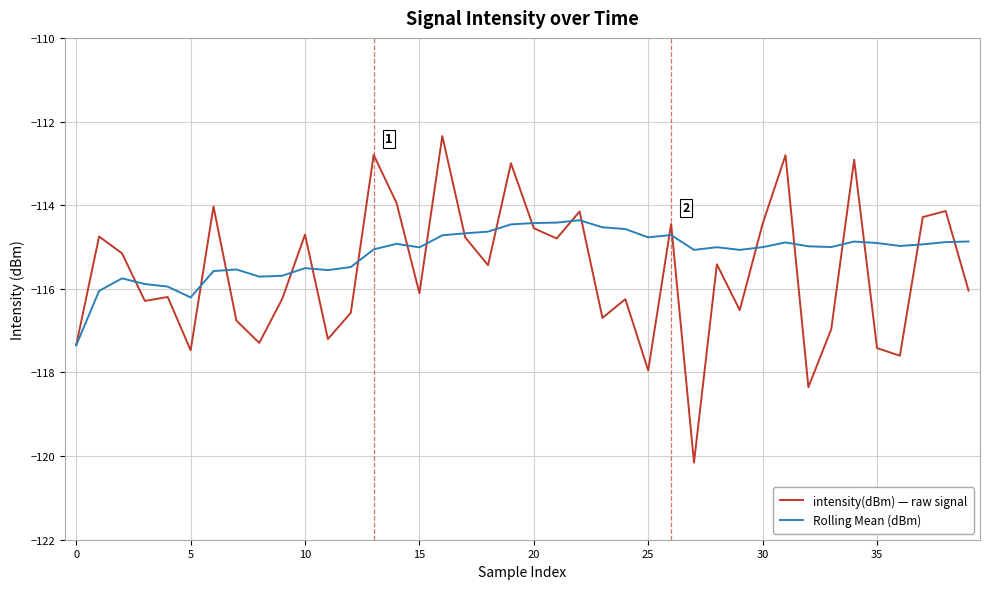

What is the highest value of the Rolling Mean (dBm) series?

-114.4